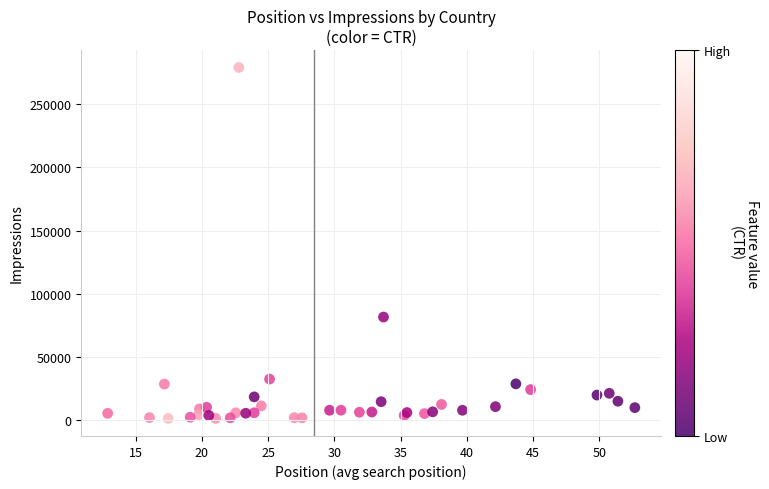

What Y value in the scatter plot is closest to 140190?

81702